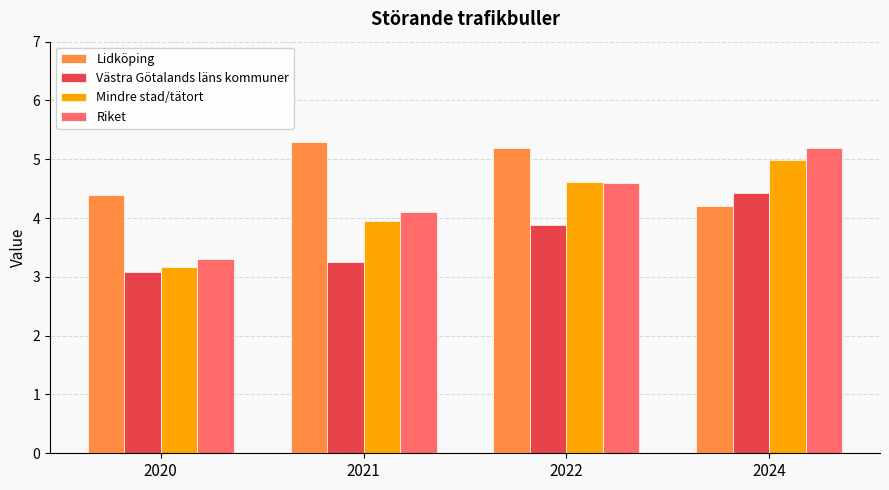

What is the lowest value of the Lidköping series?

4.2